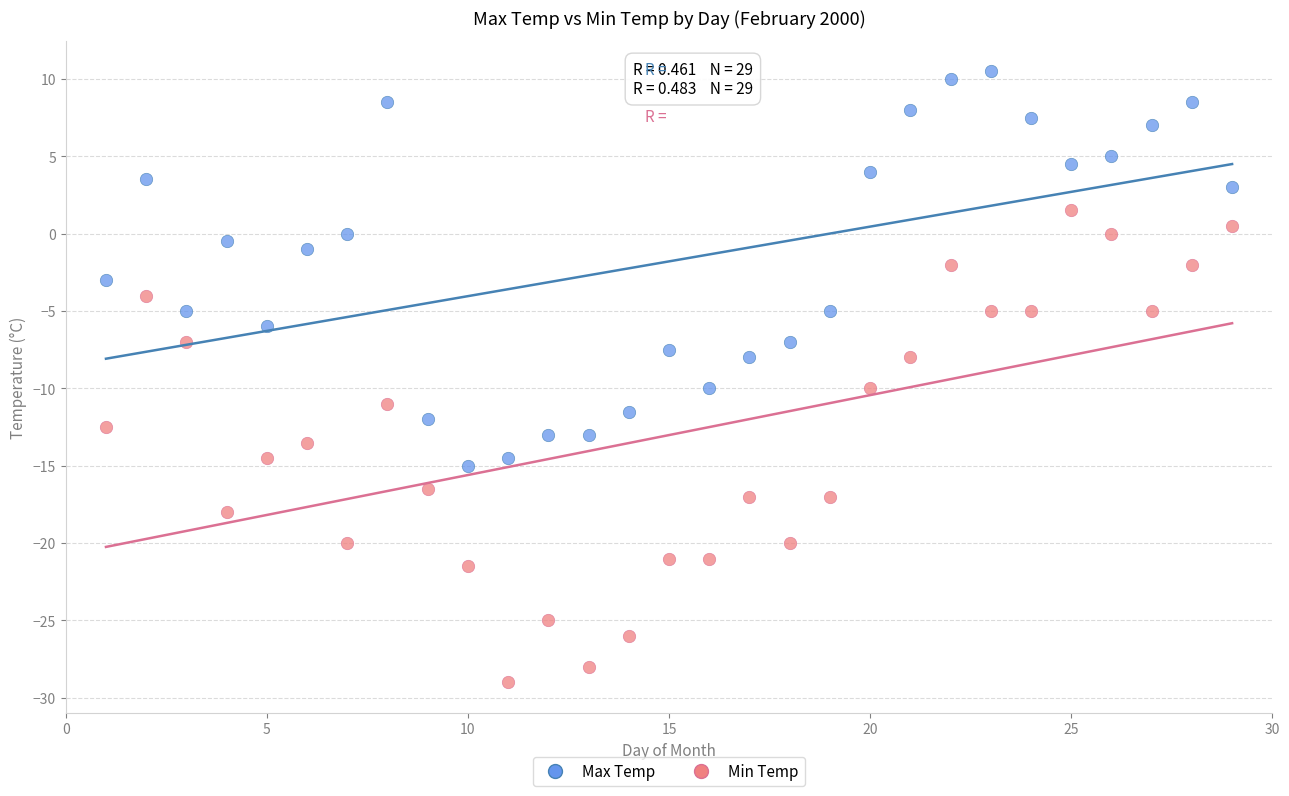

Which series reaches the maximum Y coordinate?

Max Temp